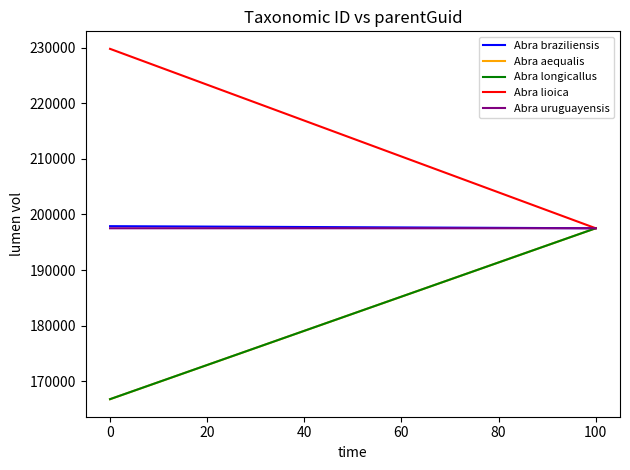

The value of Abra braziliensis at 100 is 197512. True or false?

True